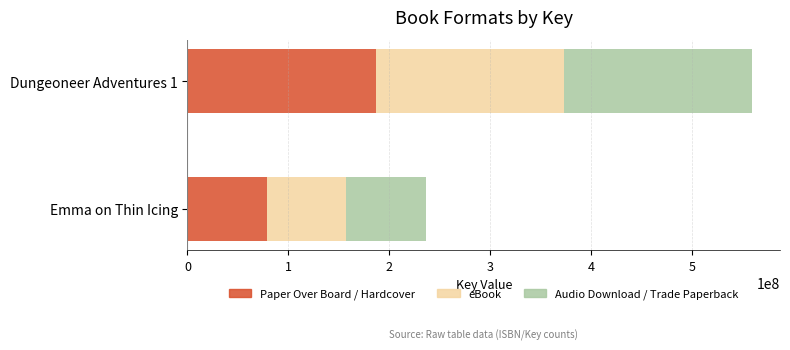

The value of Paper Over Board / Hardcover at Emma on Thin Icing is 78666085. True or false?

True